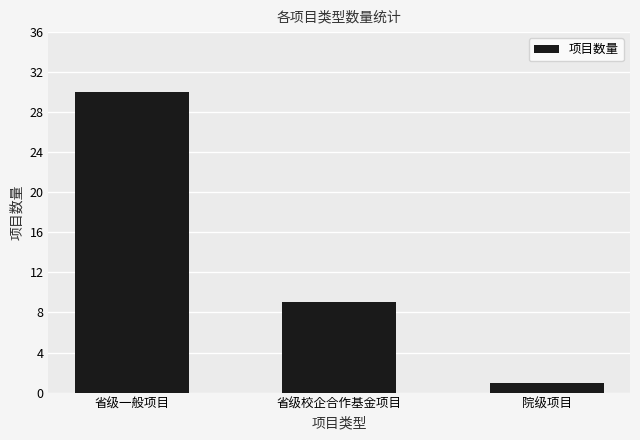

What position from the left is 省级一般项目?

1